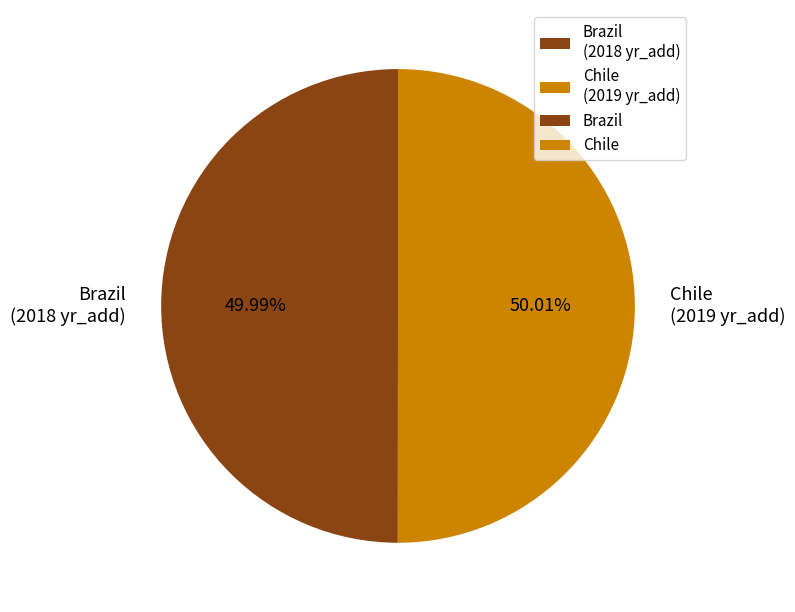

What percentage do Chile and Brazil together represent?

100.0%